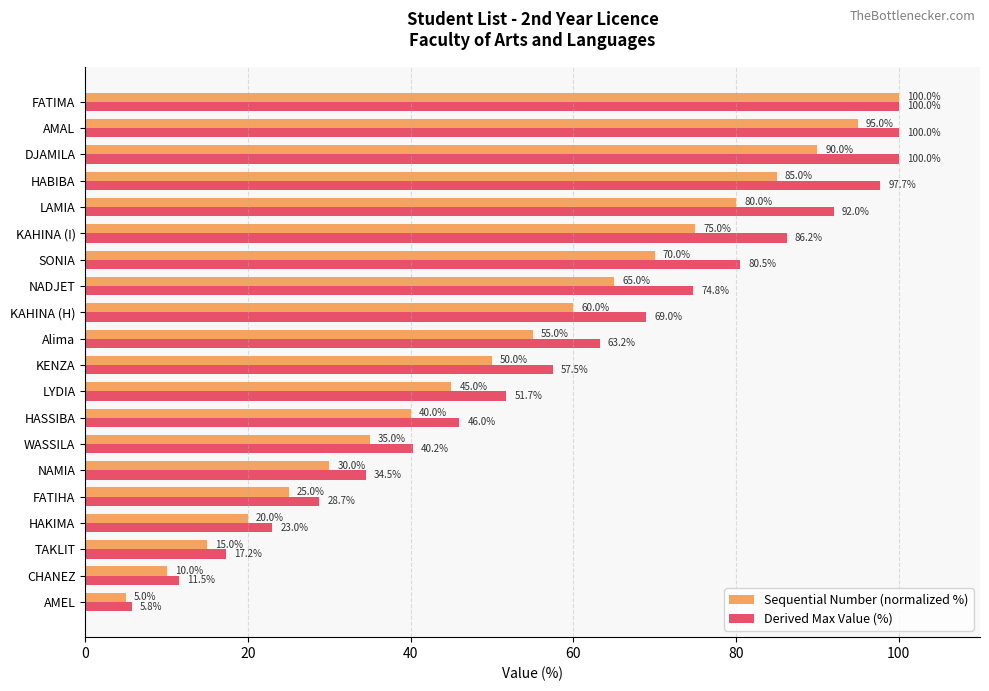

What is the difference between the maximum and minimum values in the Sequential Number (normalized %) series?

95.0